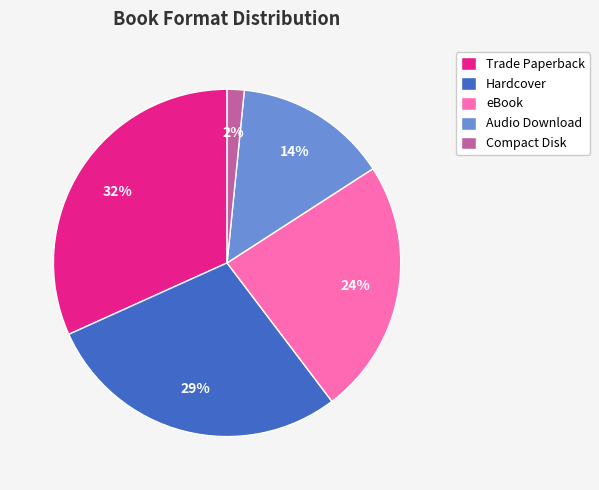

What is the largest slice in the pie chart?

Trade Paperback